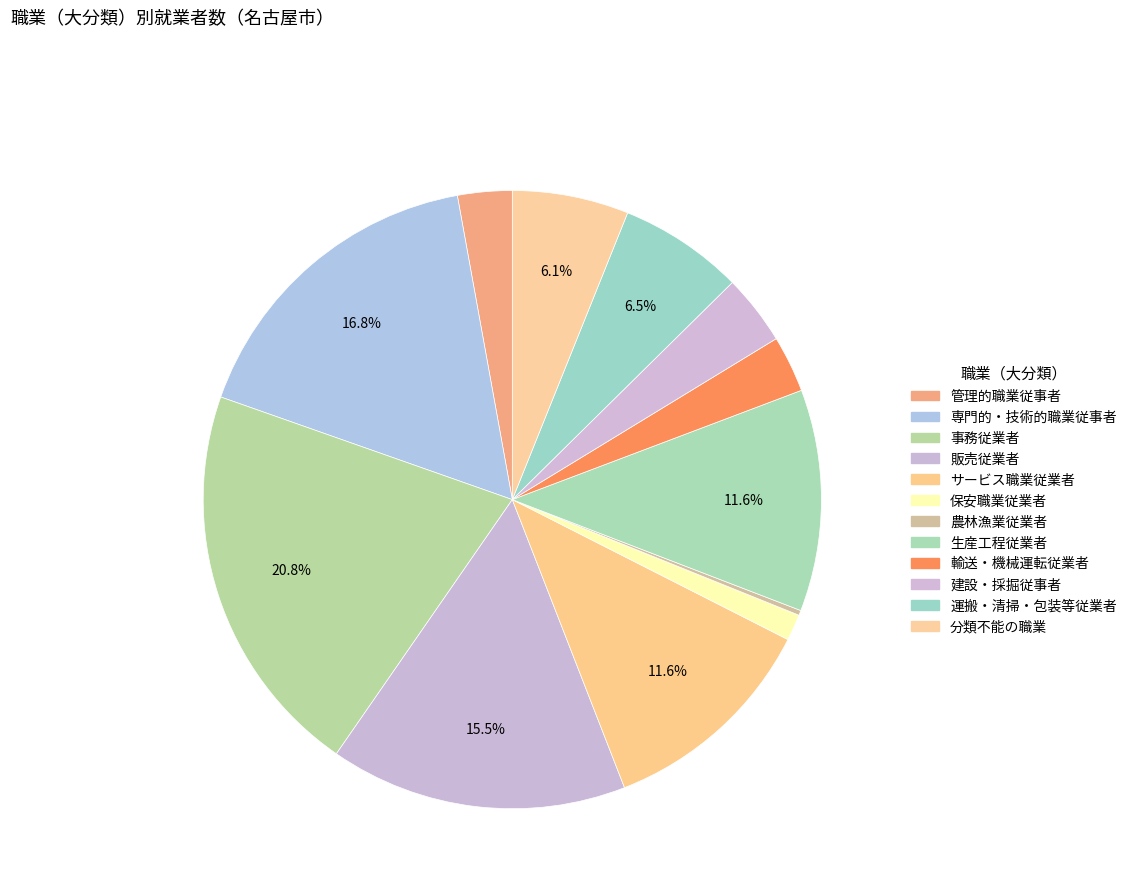

Does any single category account for the majority?

No